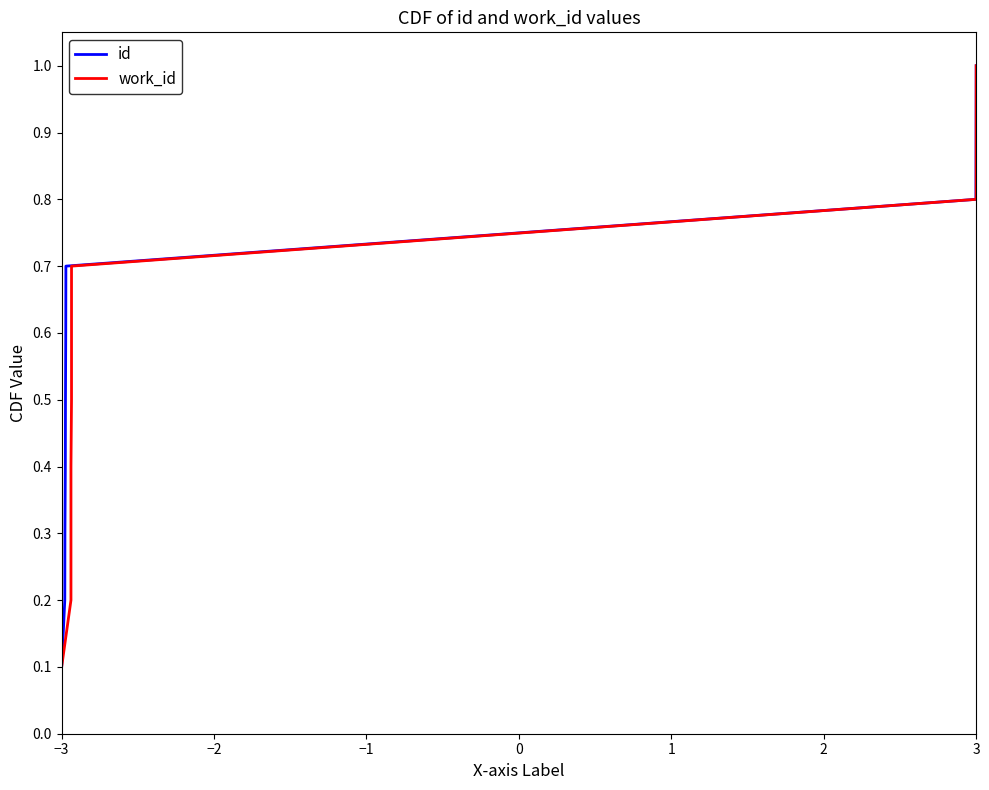

At how many categories does at least one series exceed 0?

10